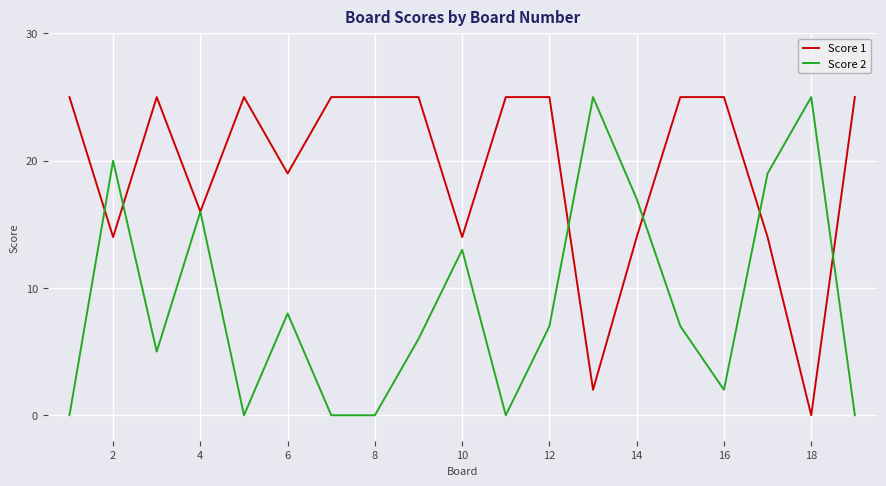

What is the highest value of the Score 1 series?

25